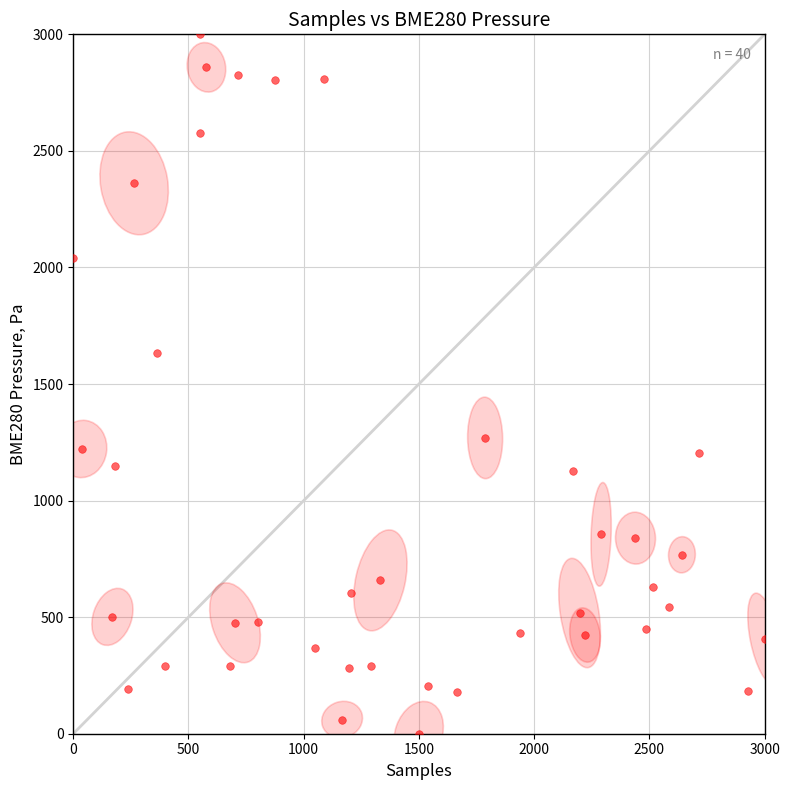

What is the range of Y values (max minus min)?

3000.0